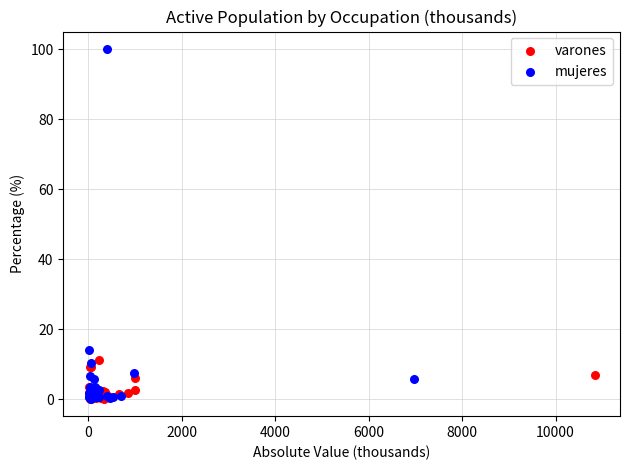

Which series has the largest Y range (max minus min)?

mujeres